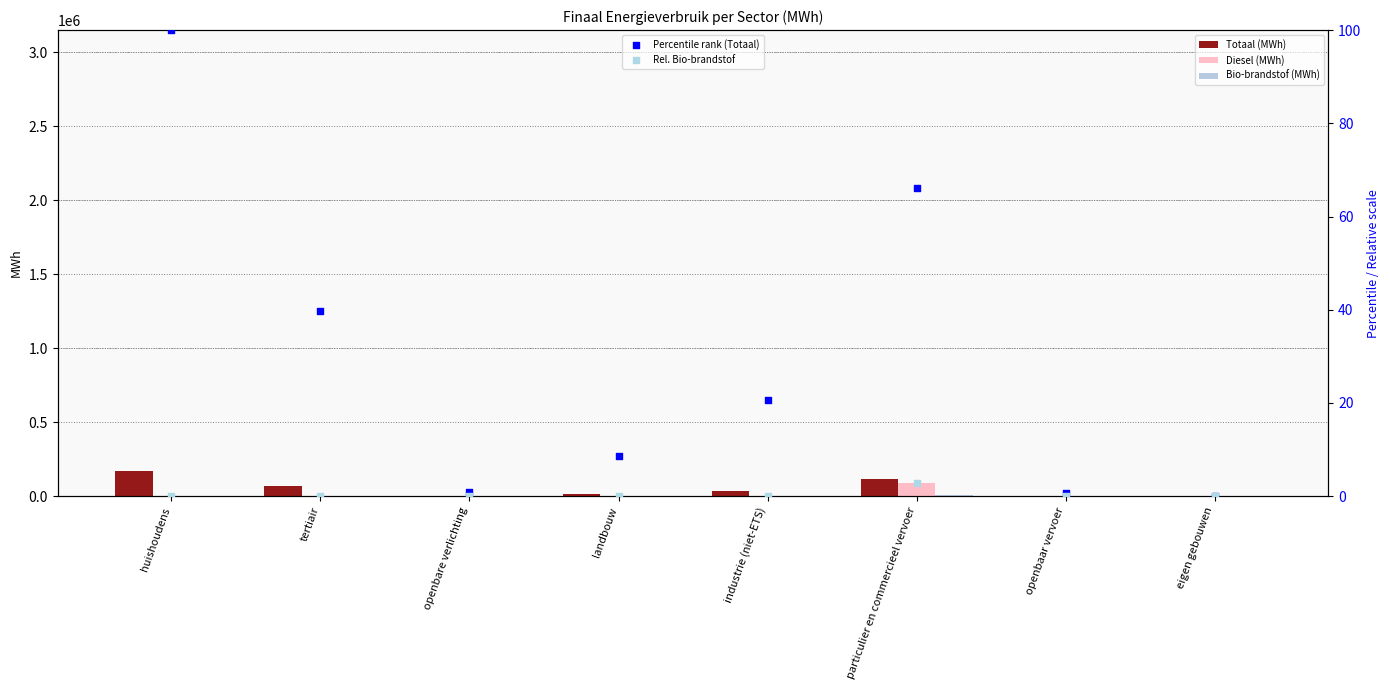

Which series contains the highest Y value?

Totaal (MWh)